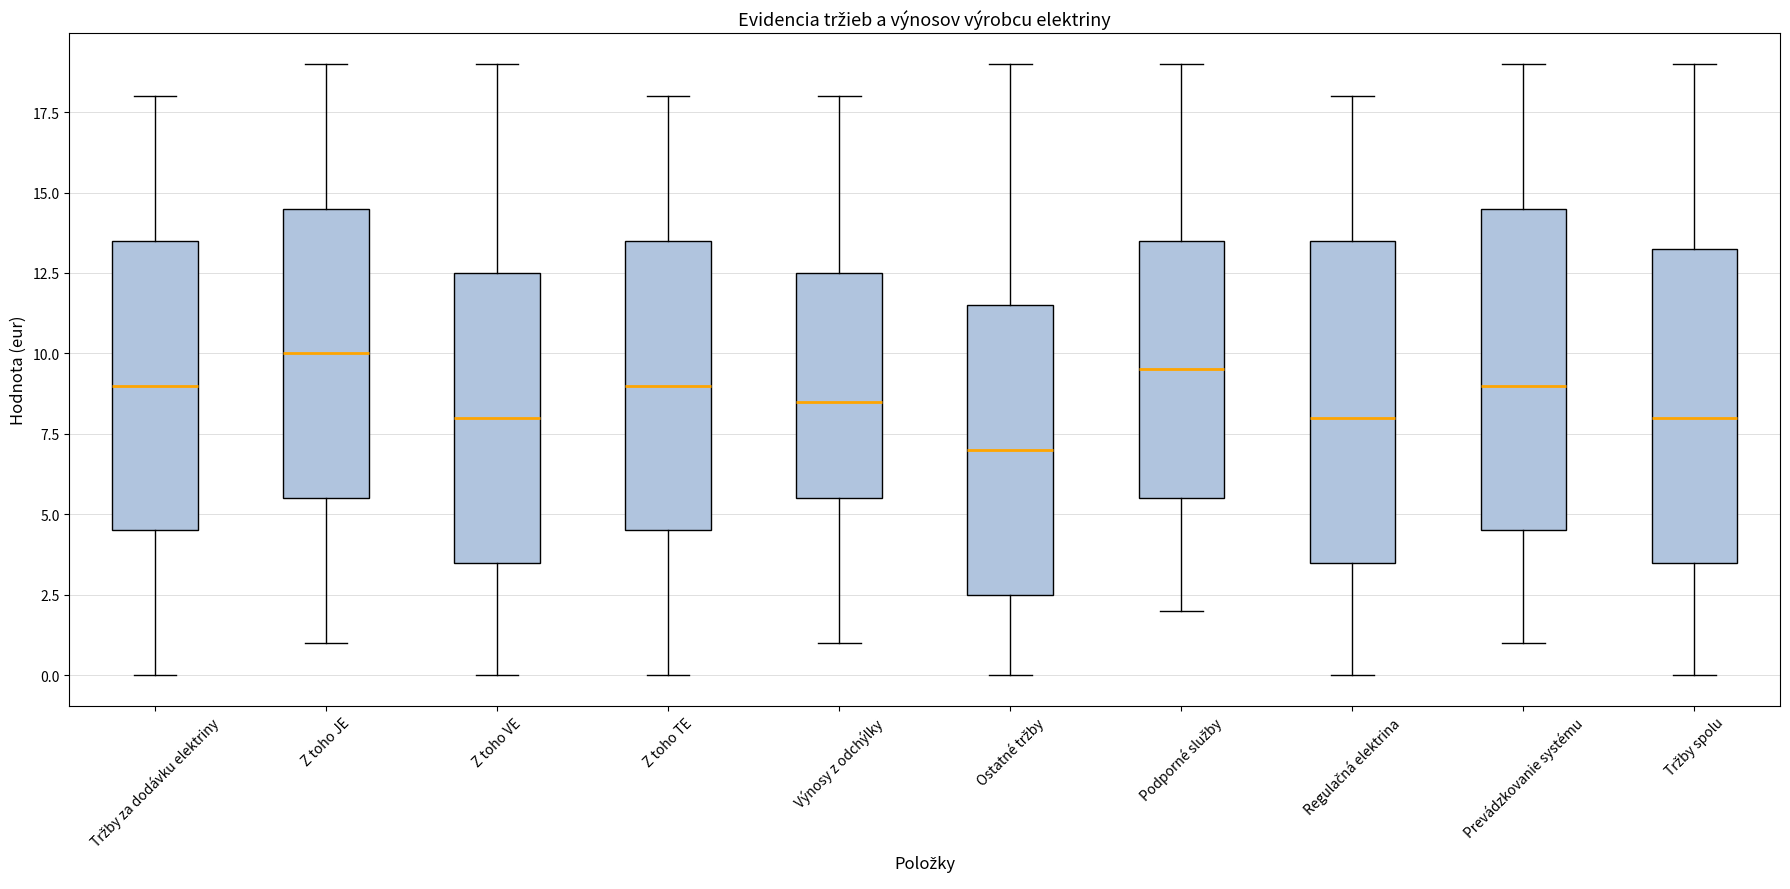

Where does the median line of the box for Výnosy z odchýlky sit on the y-axis? The values are not printed on the chart, so give them approximately, as read against the axis.

8.5